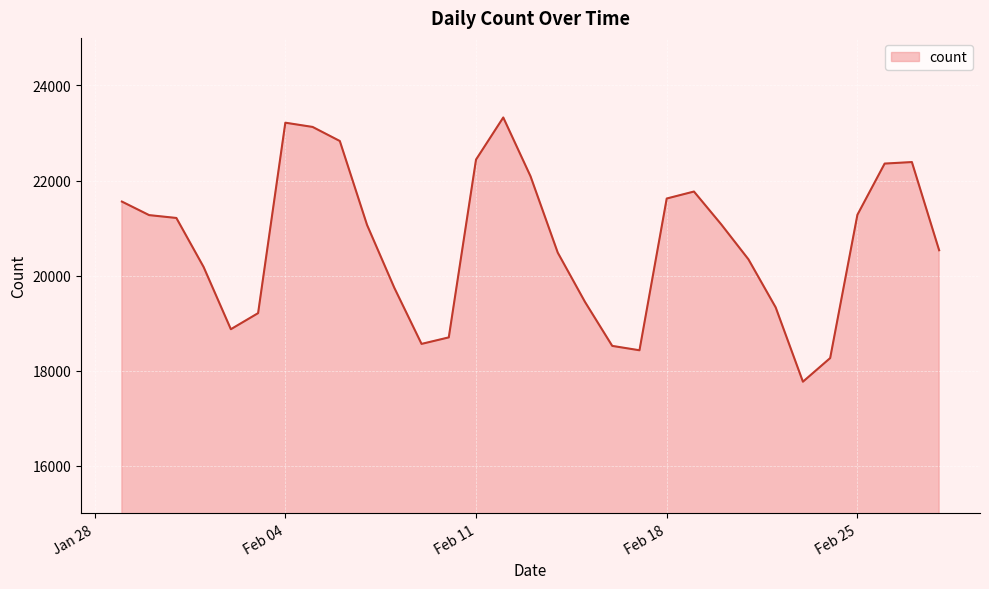

What is the difference between the maximum and minimum values?

5558